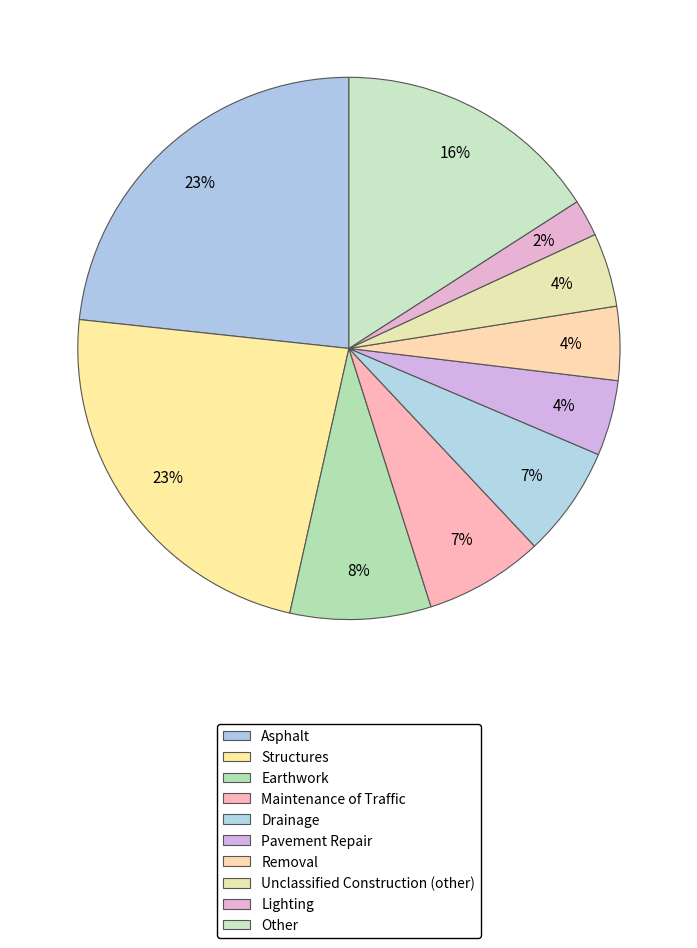

How many slices are in this pie chart?

10